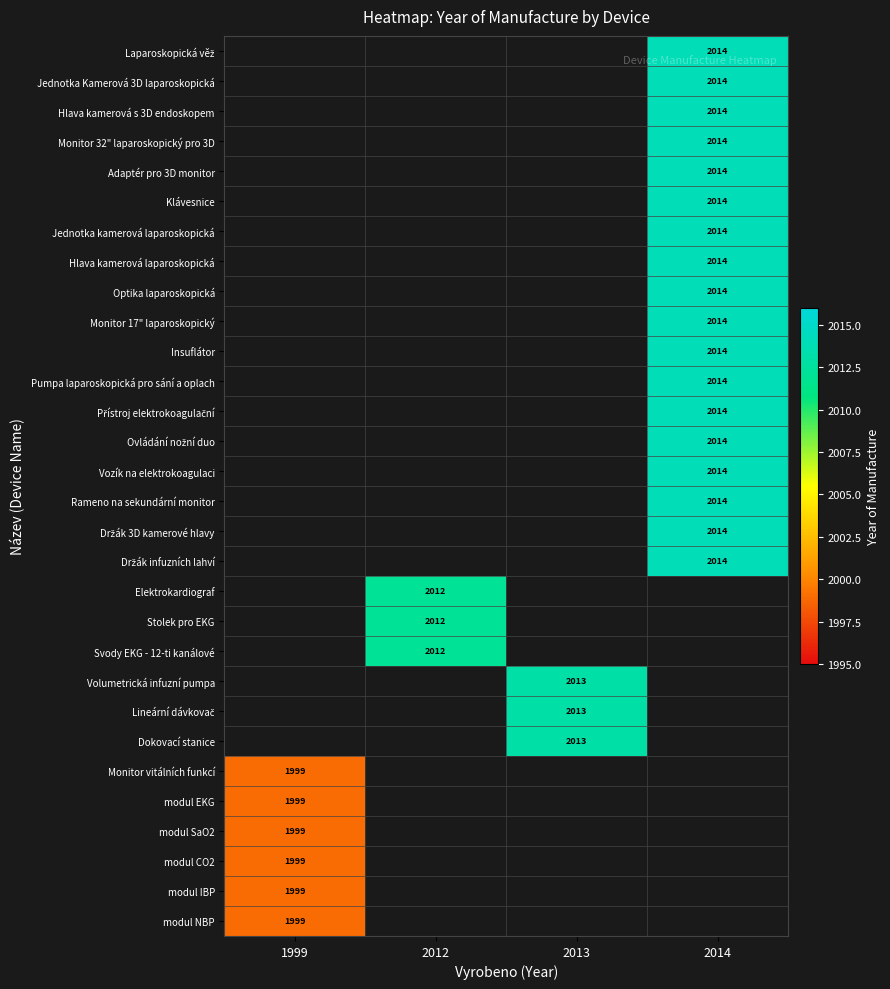

Is it true that Svody EKG - 12-ti kanálové equals 2012 at 2012?

True